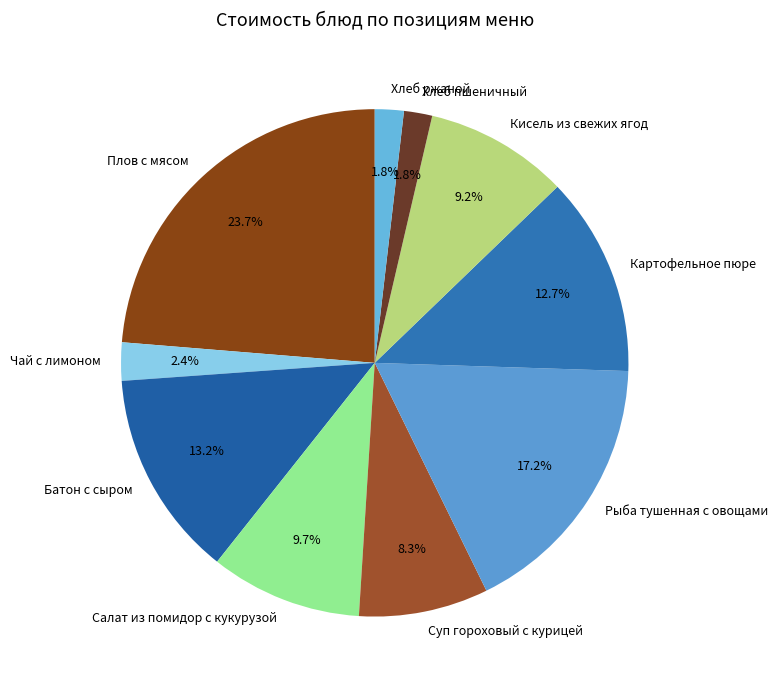

Which category has the biggest portion of the pie?

Плов с мясом